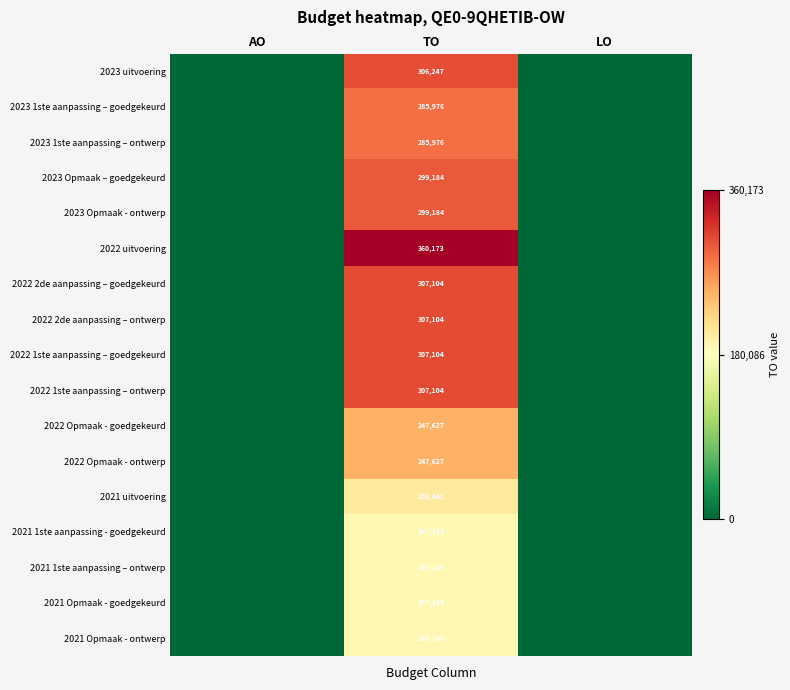

What is the highest value of the 2022 Opmaak - ontwerp series?

247627